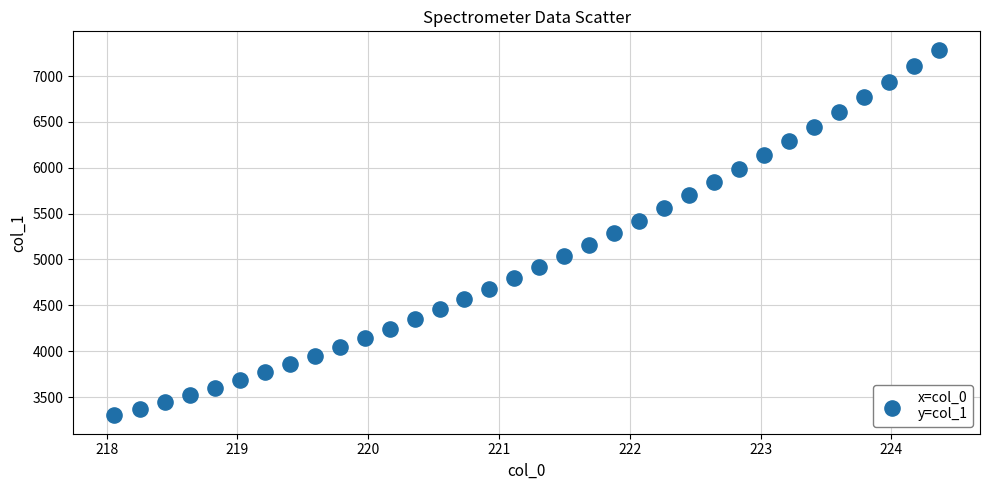

What is the range of Y values (max minus min)?

3987.9